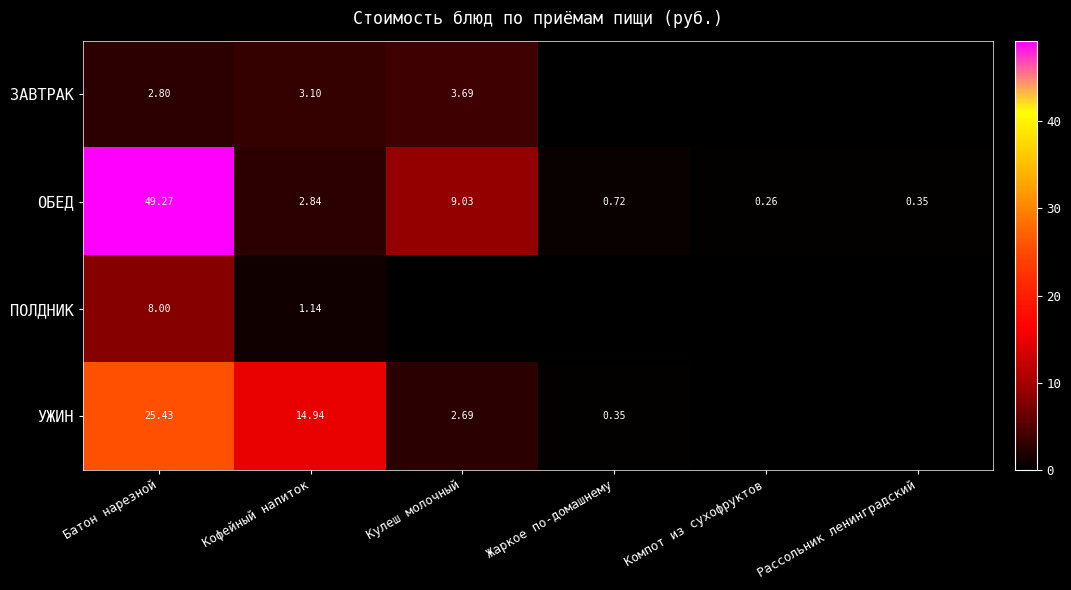

Where does the ОБЕД series first go above 2?

Батон нарезной